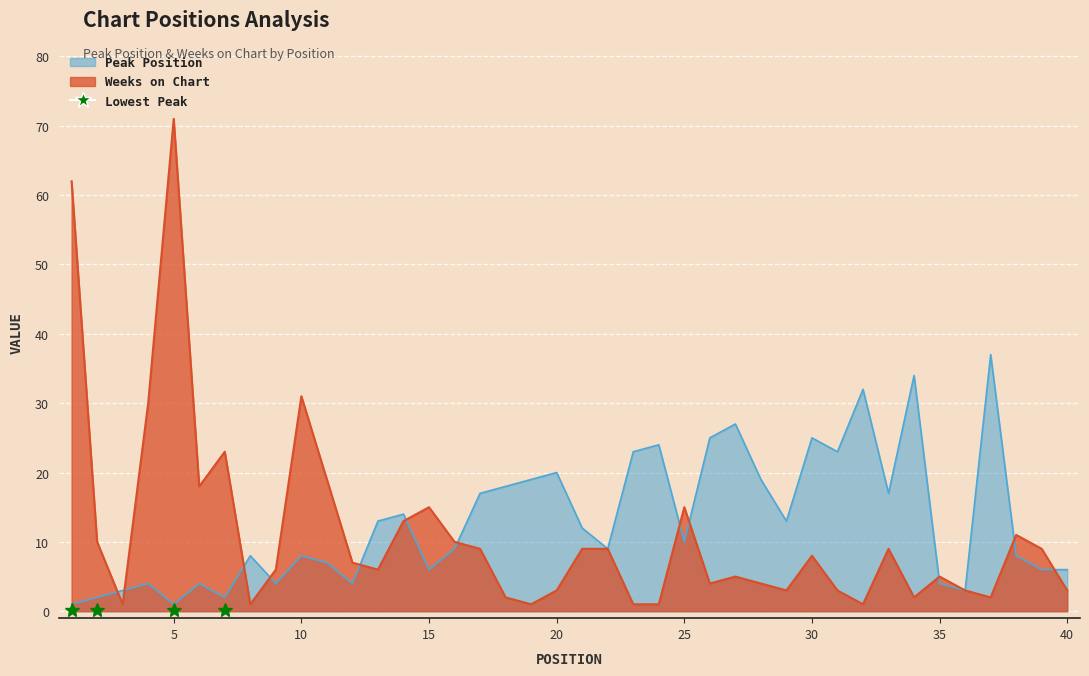

Which series has the largest range (max minus min)?

Weeks on Chart